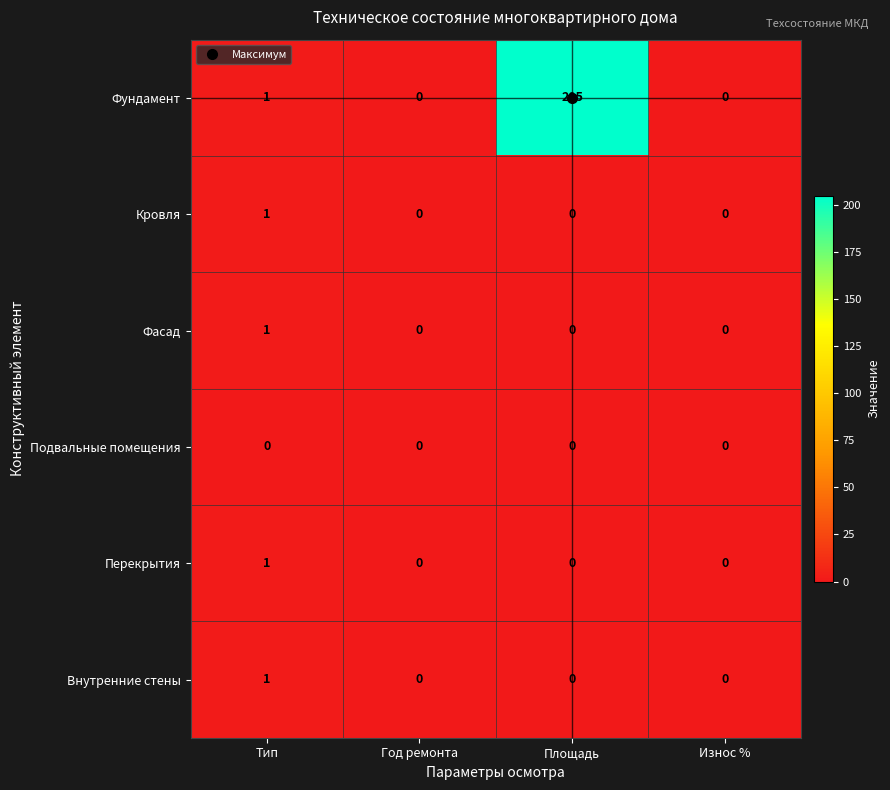

Which series has the largest range (max minus min)?

Фундамент